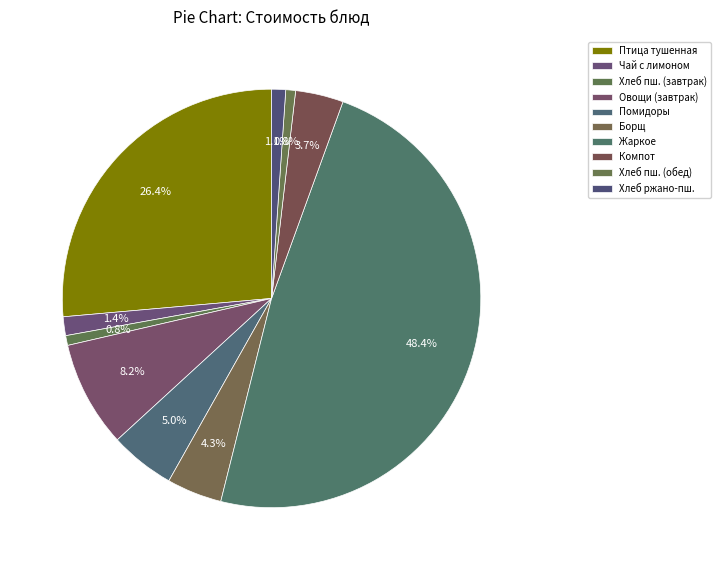

How many slices are in this pie chart?

10